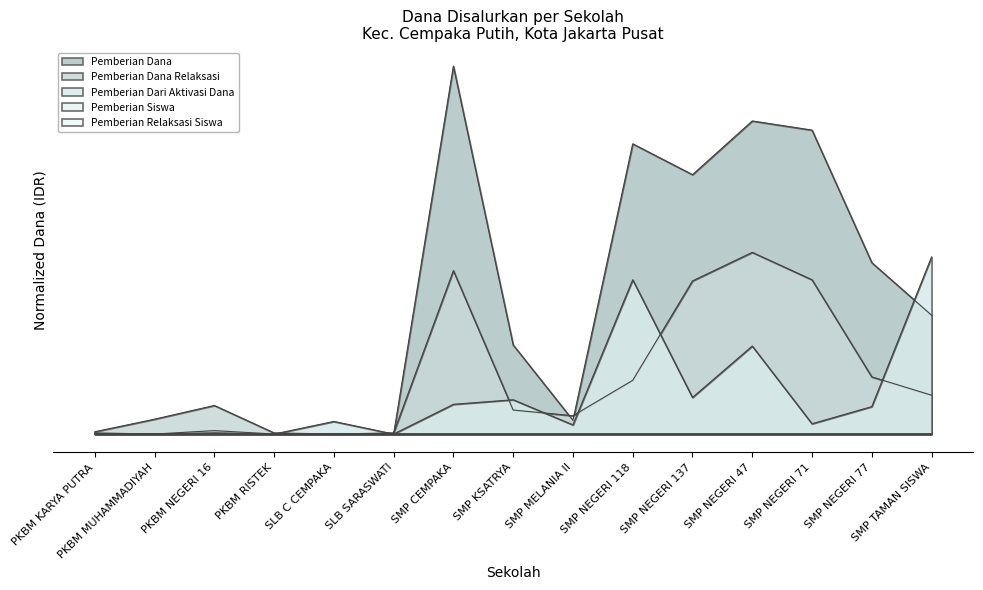

Reading left to right, what are all the values shown in this chart?

Pemberian Relaksasi Siswa: 0.0	0.0	0.0	0.0	0.0	0.0	0.0	0.0	0.0	0.0	0.0	0.0	0.0	0.0	0.0
Pemberian Dana Relaksasi: 0.0	0.0	0.1	0.0	0.0	0.0	0.4	0.1	0.0	0.1	0.4	0.5	0.4	0.2	0.1
Pemberian Dana: 0.0	0.0	0.0	0.0	0.0	0.0	1.0	0.2	0.0	0.8	0.7	0.9	0.8	0.5	0.3
Pemberian Dari Aktivasi Dana: 0.0	0.0	0.0	0.0	0.0	0.0	0.1	0.1	0.0	0.4	0.1	0.2	0.0	0.1	0.5
Pemberian Siswa: 0.0	0.0	0.0	0.0	0.0	0.0	0.0	0.0	0.0	0.0	0.0	0.0	0.0	0.0	0.0